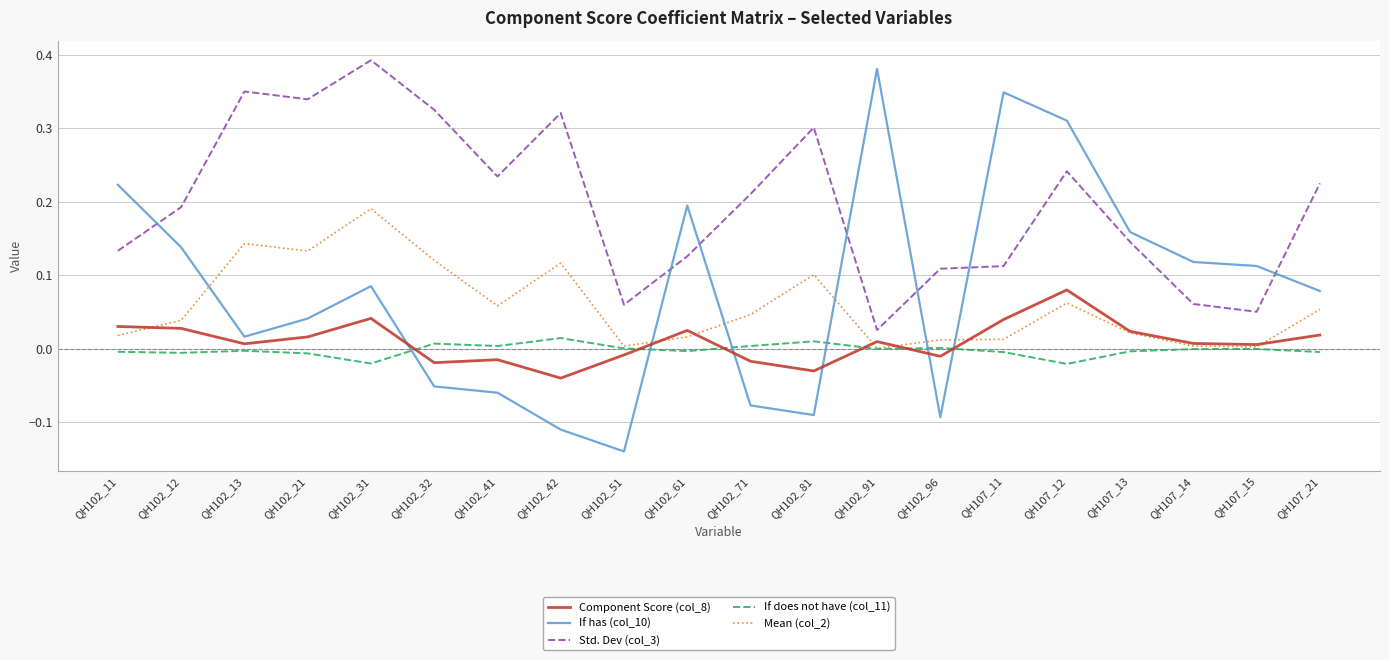

List the series in order of their peak value, highest first.

Std. Dev (col_3), If has (col_10), Mean (col_2), Component Score (col_8), If does not have (col_11)